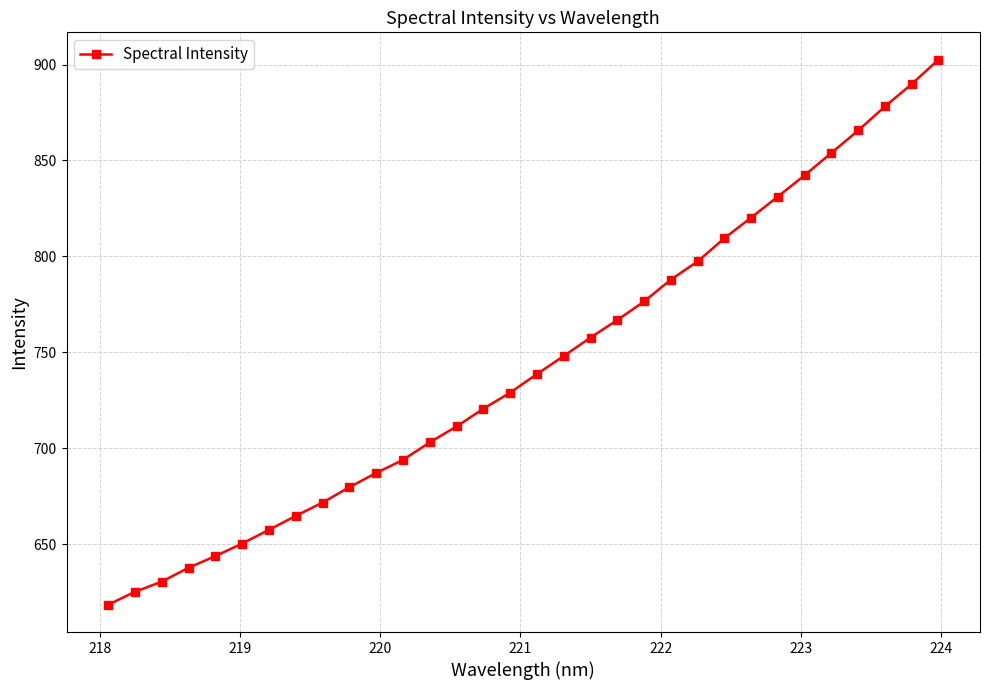

What is the sum of all values?

23791.2